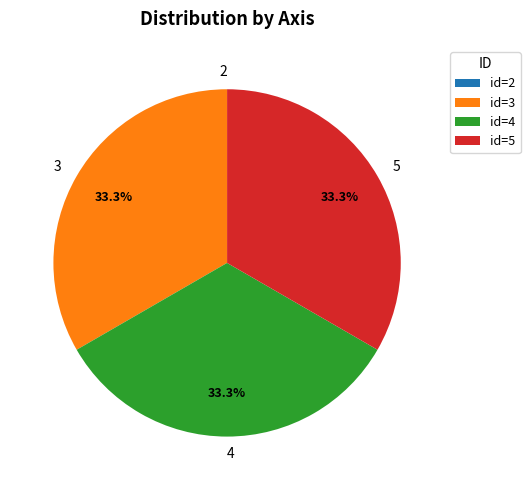

To the nearest percent, what is the difference between the largest and smallest slice percentages?

33%